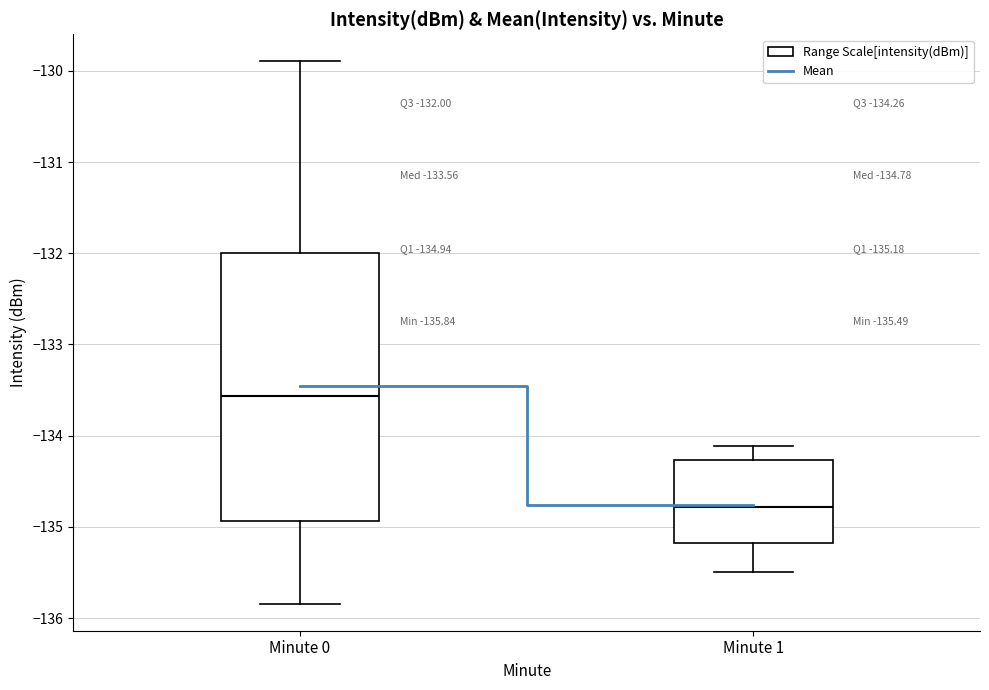

Which box is the tallest, from its lower edge to its upper edge?

Minute 0